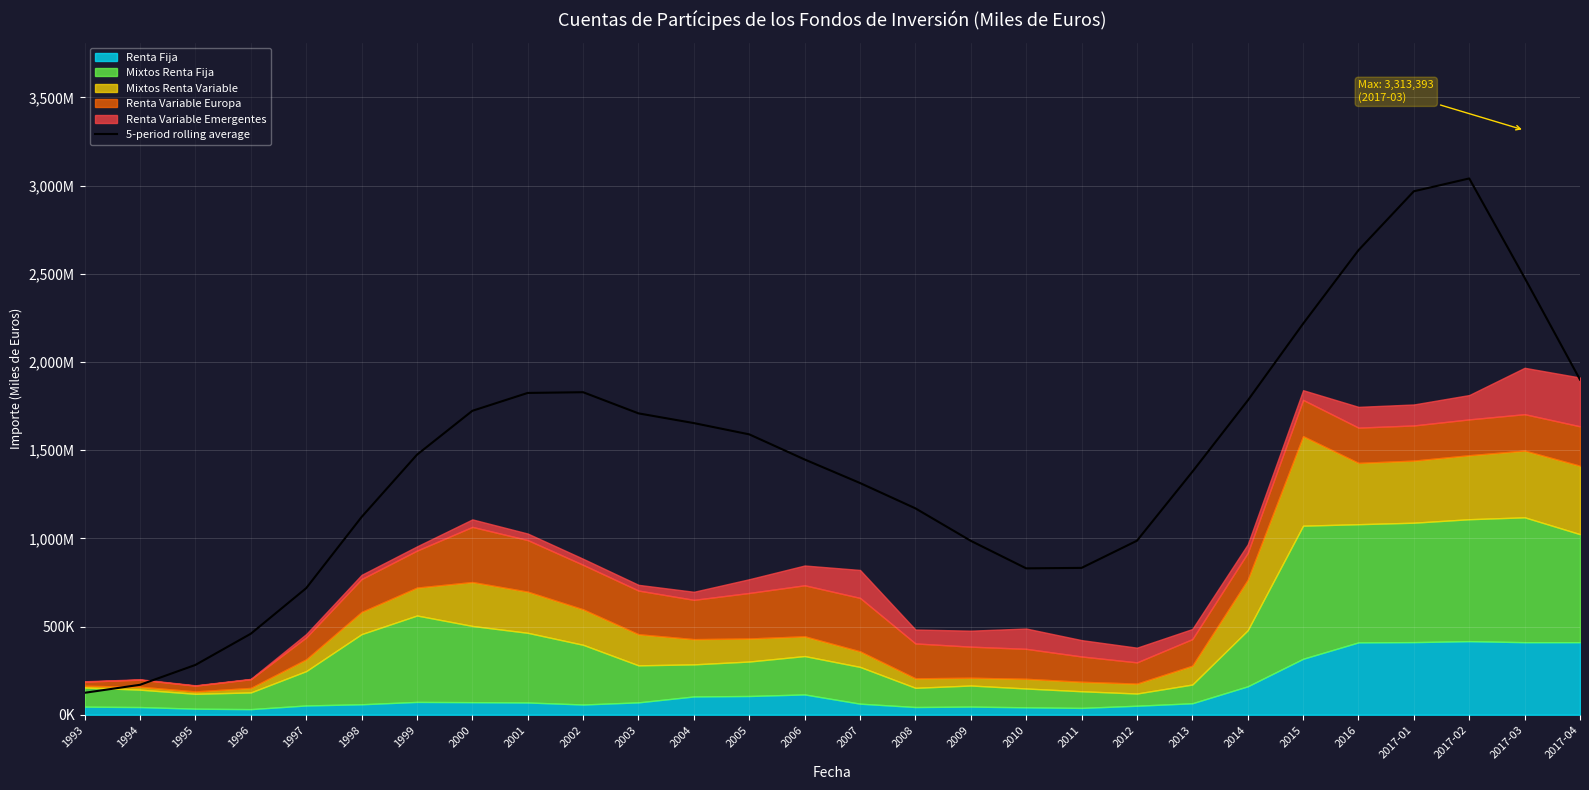

At which category does the chart reach its peak across all series?

2017-02